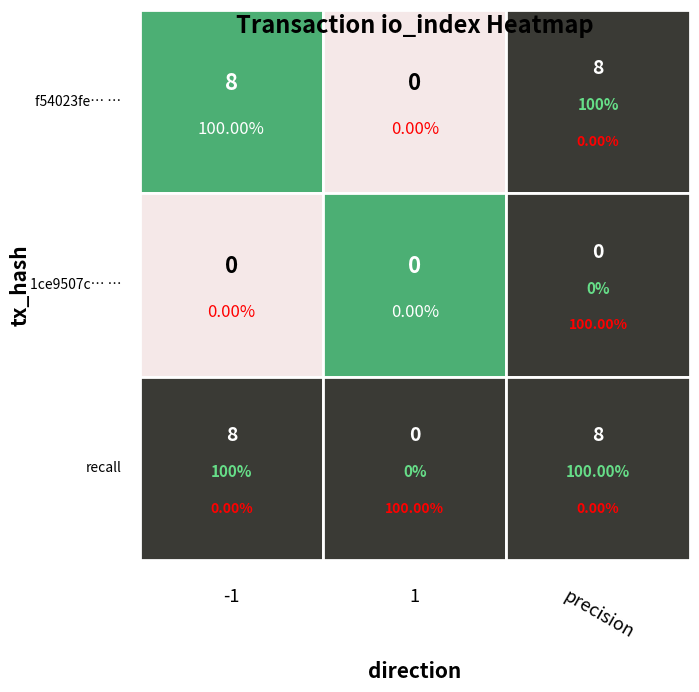

Reading right to left, transcribe all the data shown in this chart.

f54023fe: 0	8
1ce9507c: 0	0